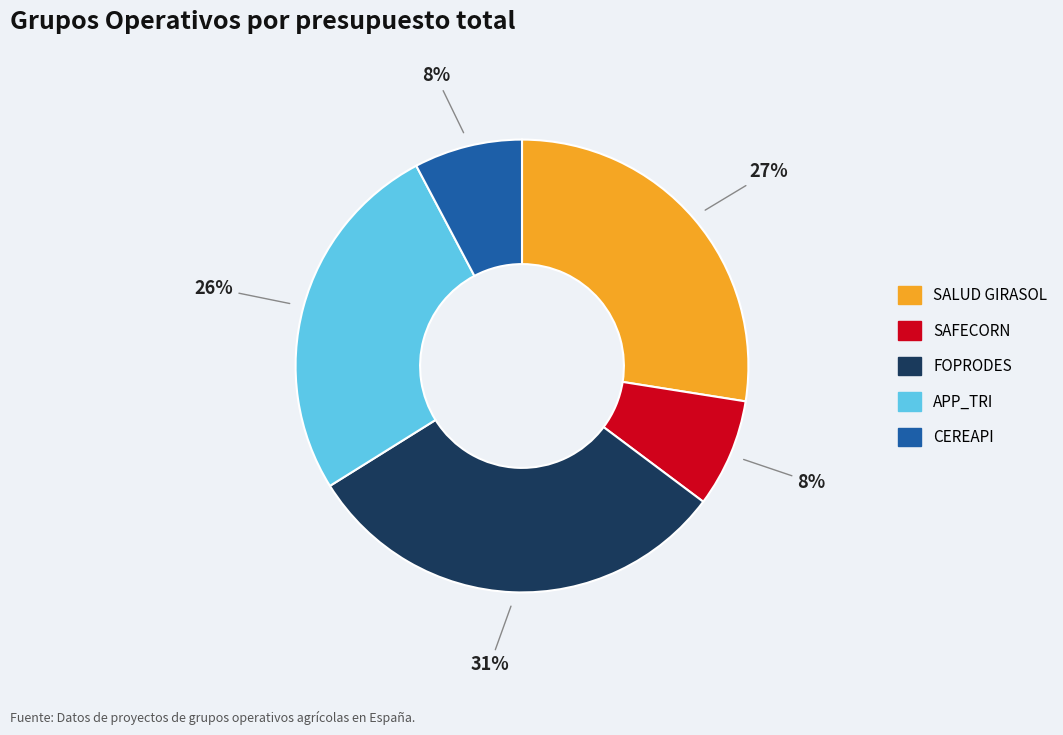

Do FOPRODES and SAFECORN together represent more than half of the pie?

No